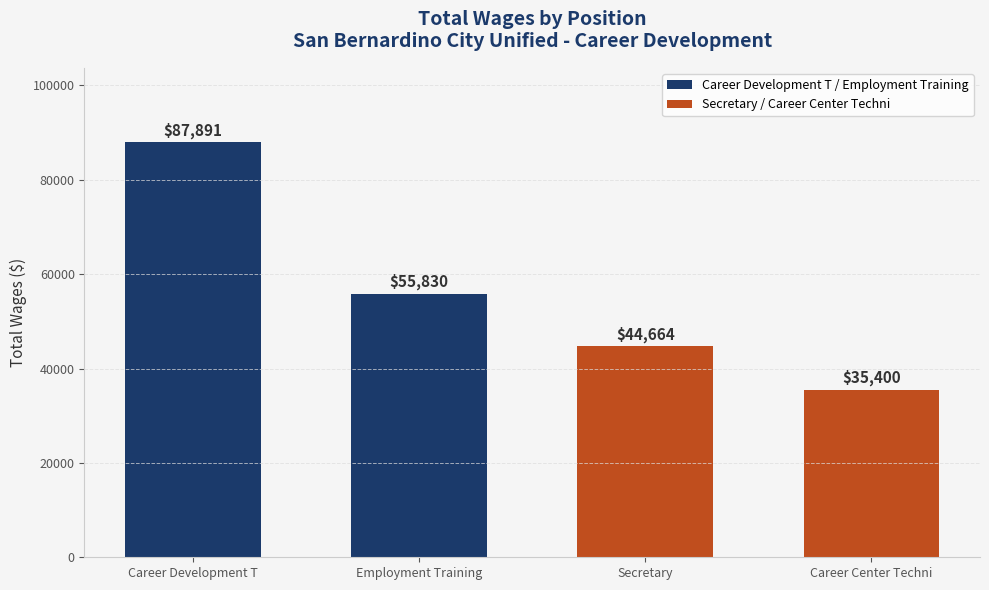

The chart shows a value of 9212 at Career Center Techni. True or false?

False